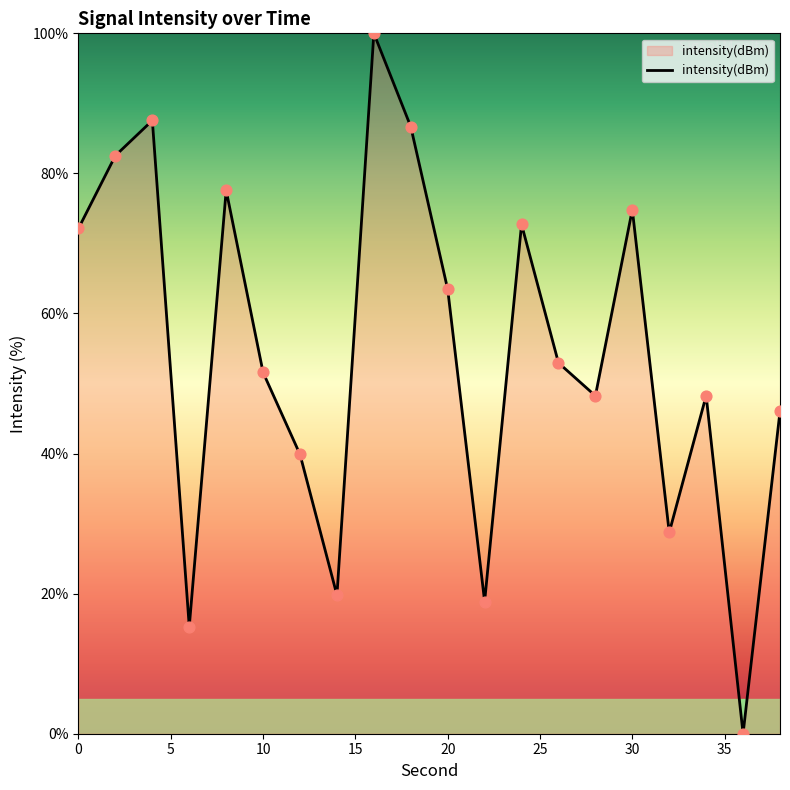

What is the difference between the maximum and minimum values?

100.0